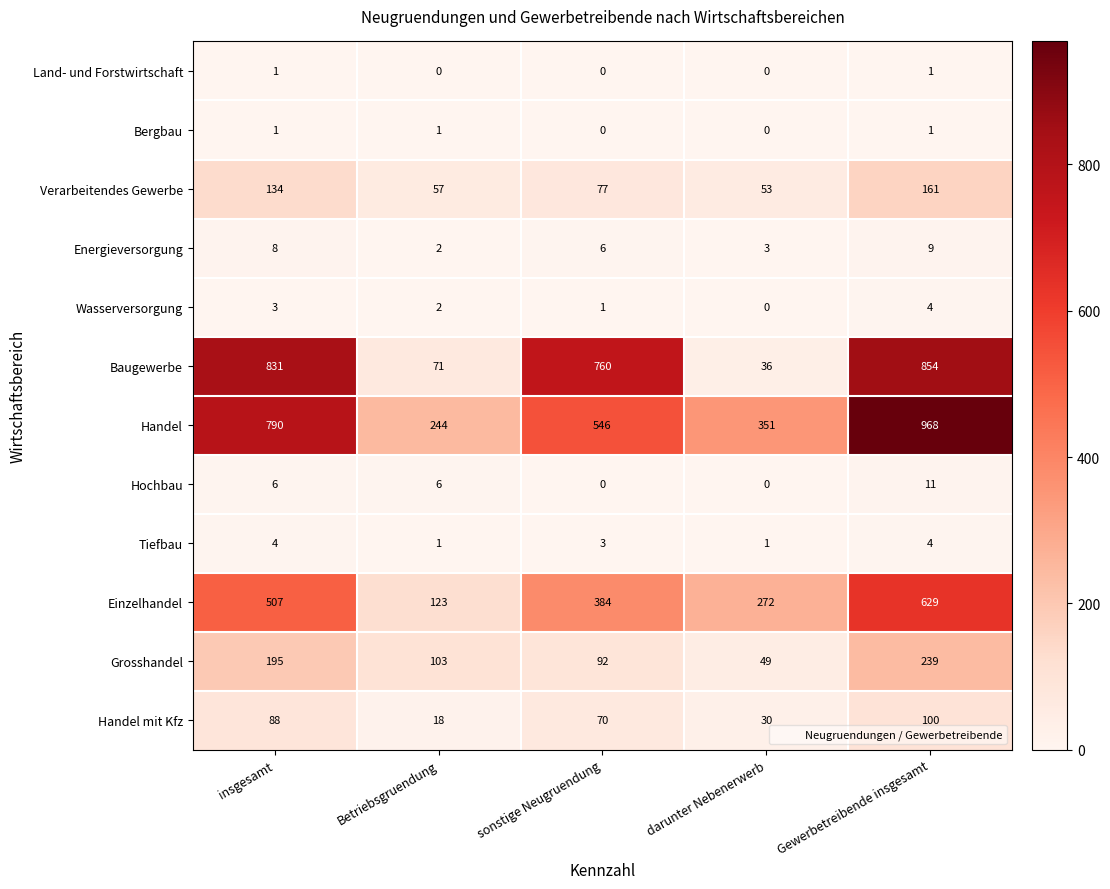

The value of Einzelhandel at sonstige Neugruendung is 384. True or false?

True